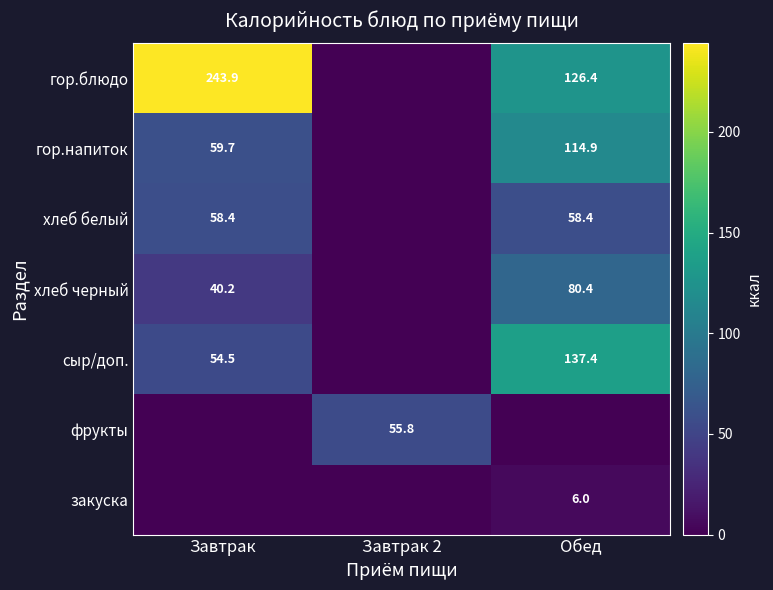

How many data points does each series have?

3